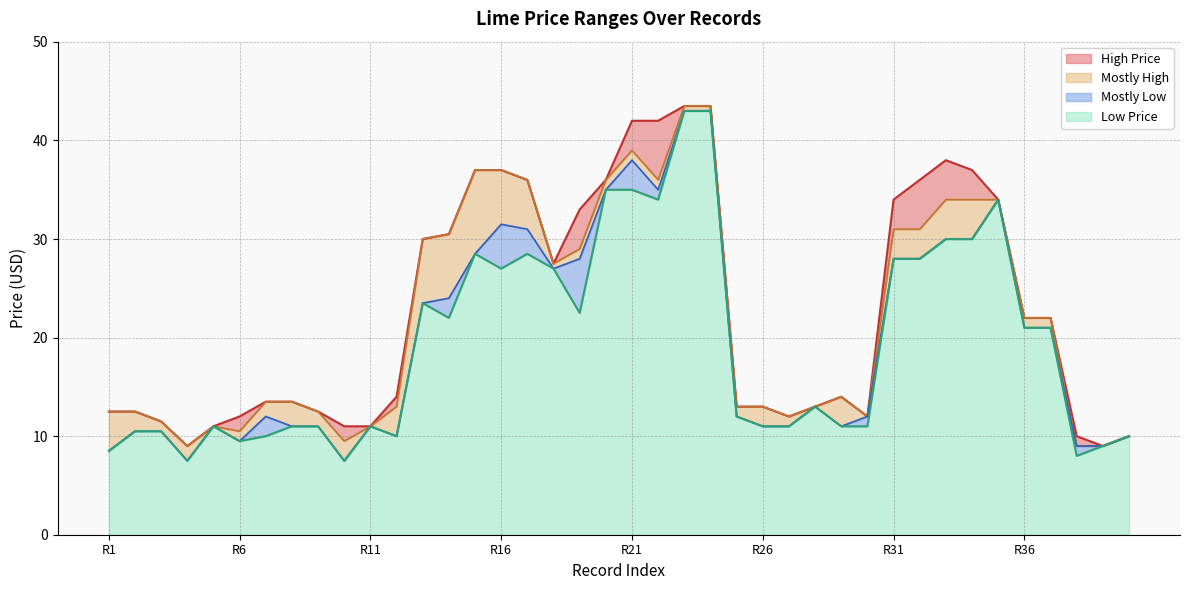

True or false: High Price and Low Price intersect in this chart.

False